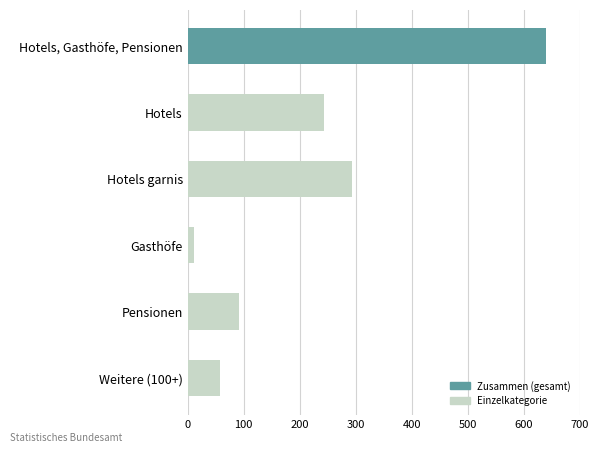

Where is the data nearest to the value 325?

Hotels garnis